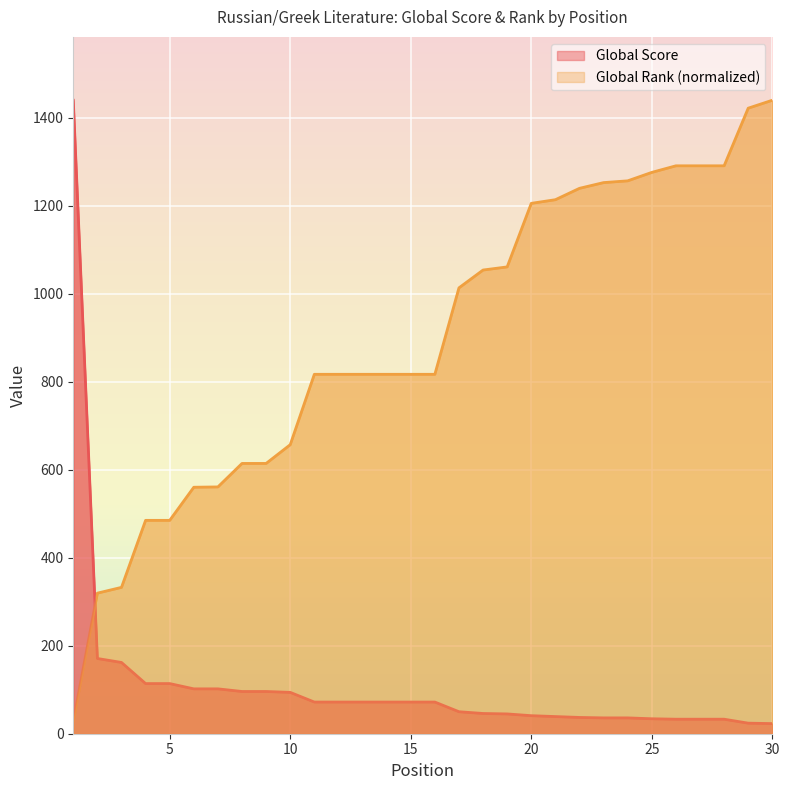

Rank the series by their maximum value, from highest to lowest.

Global Score, Global Rank